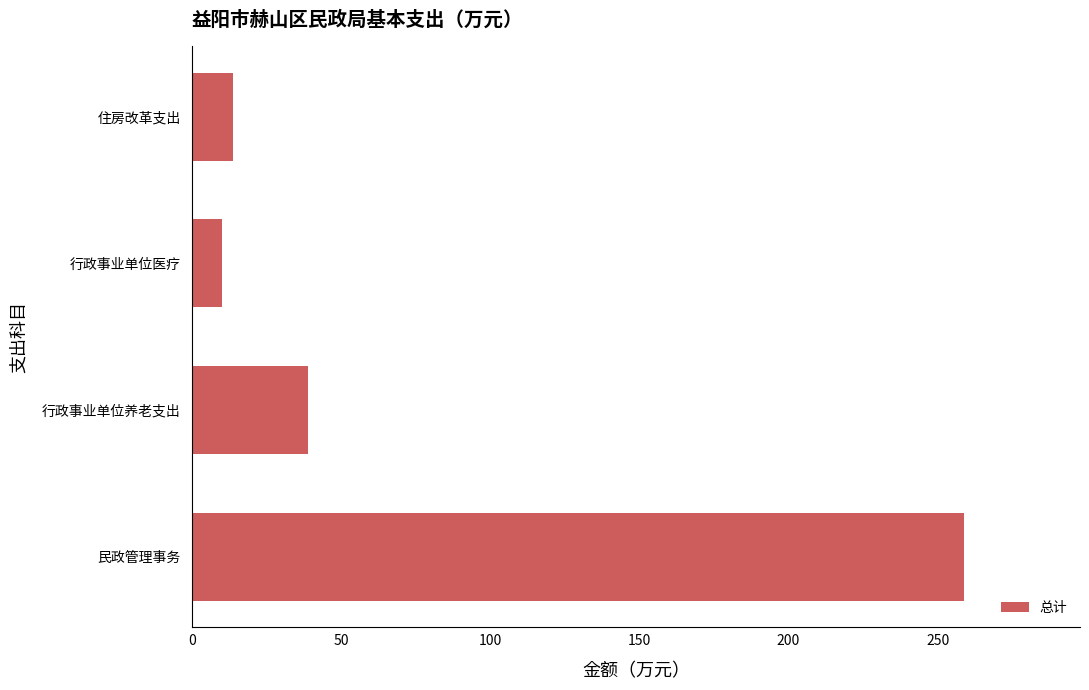

Reading top to bottom, what are all the values shown in this chart?

13.9	10.0	39.0	258.9